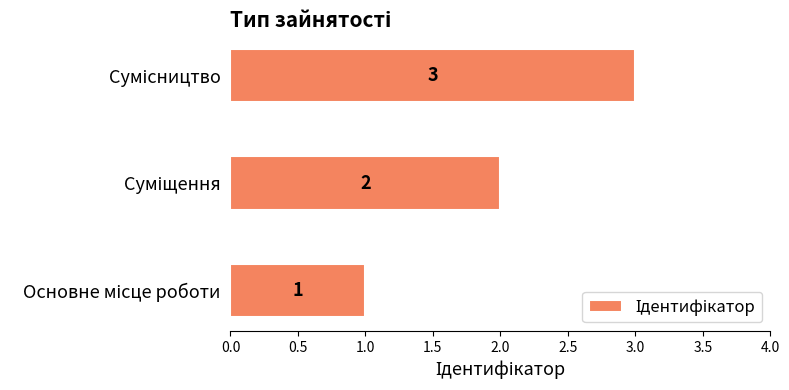

How many values are between 1 and 3?

3